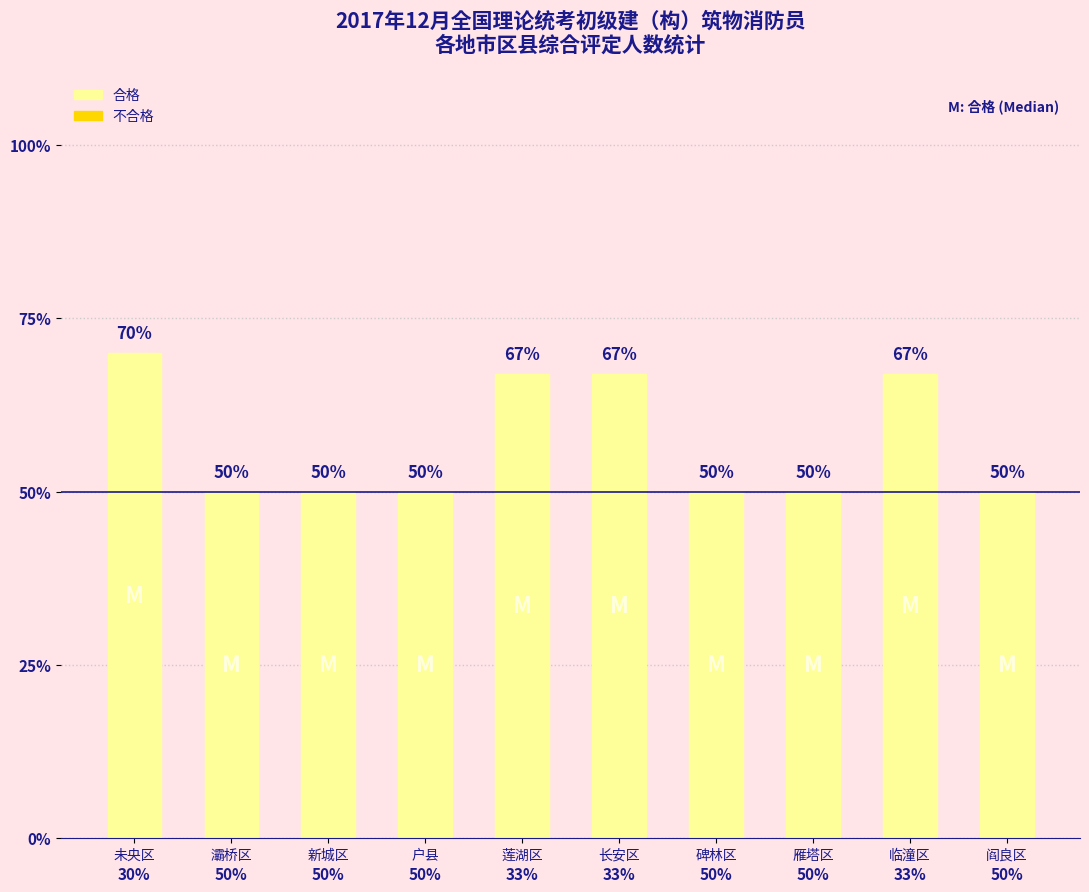

What position from the right is 阎良区?

1